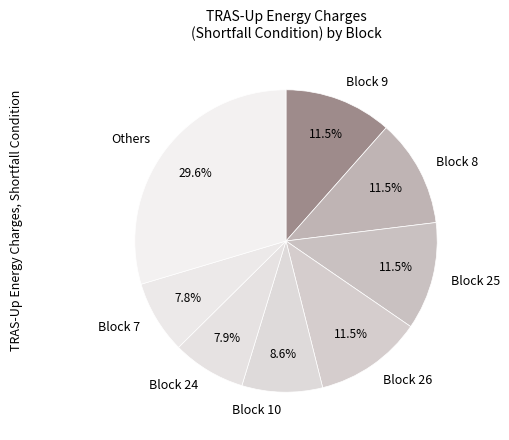

Which has a higher value, Block 25 or Block 10?

Block 25